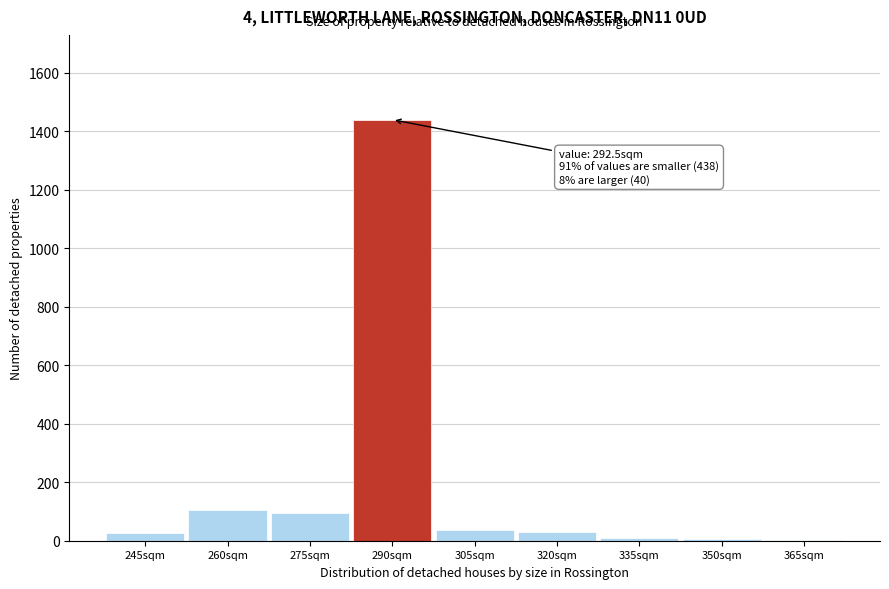

What is the ratio of the value at 260sqm to the value at 275sqm?

1.1